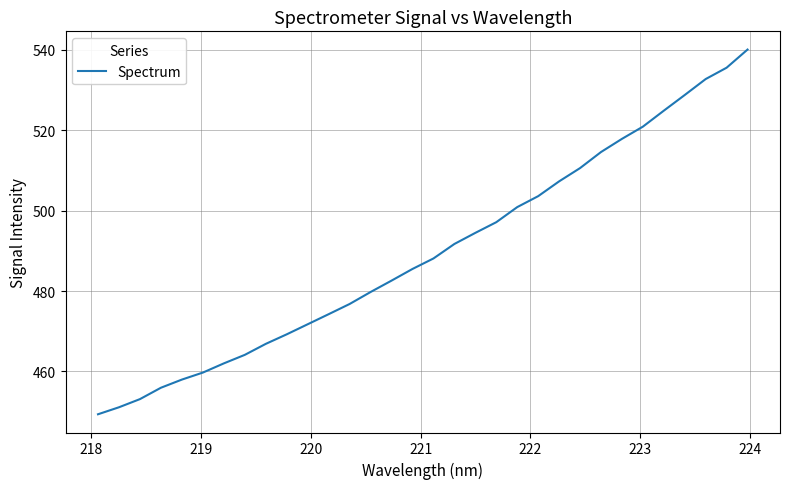

What is the difference between the second highest and second lowest values?

84.4